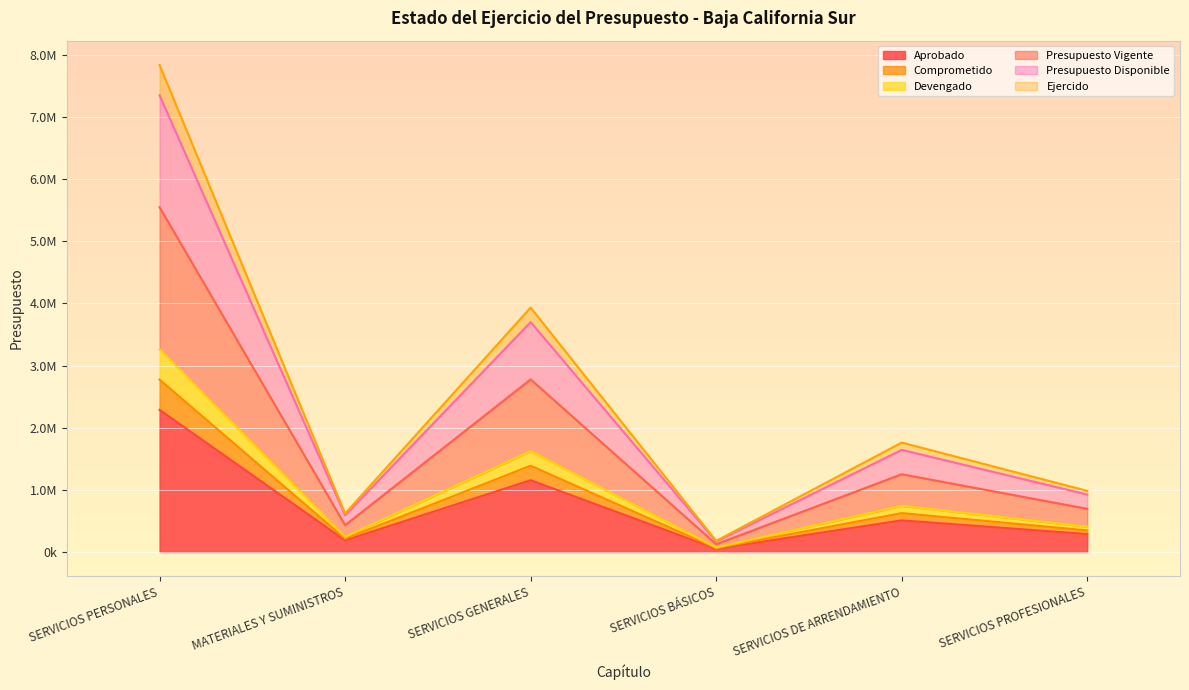

Rank the categories by Presupuesto Vigente value from lowest to highest.

SERVICIOS BÁSICOS, MATERIALES Y SUMINISTROS, SERVICIOS PROFESIONALES, SERVICIOS DE ARRENDAMIENTO, SERVICIOS GENERALES, SERVICIOS PERSONALES